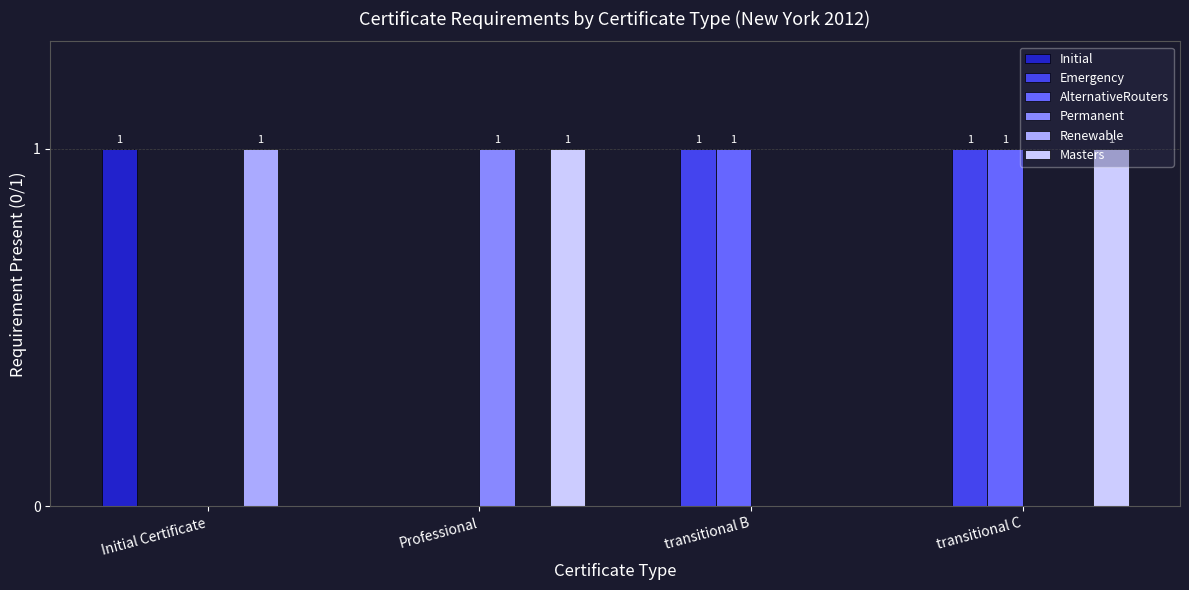

Are the bars horizontal?

No